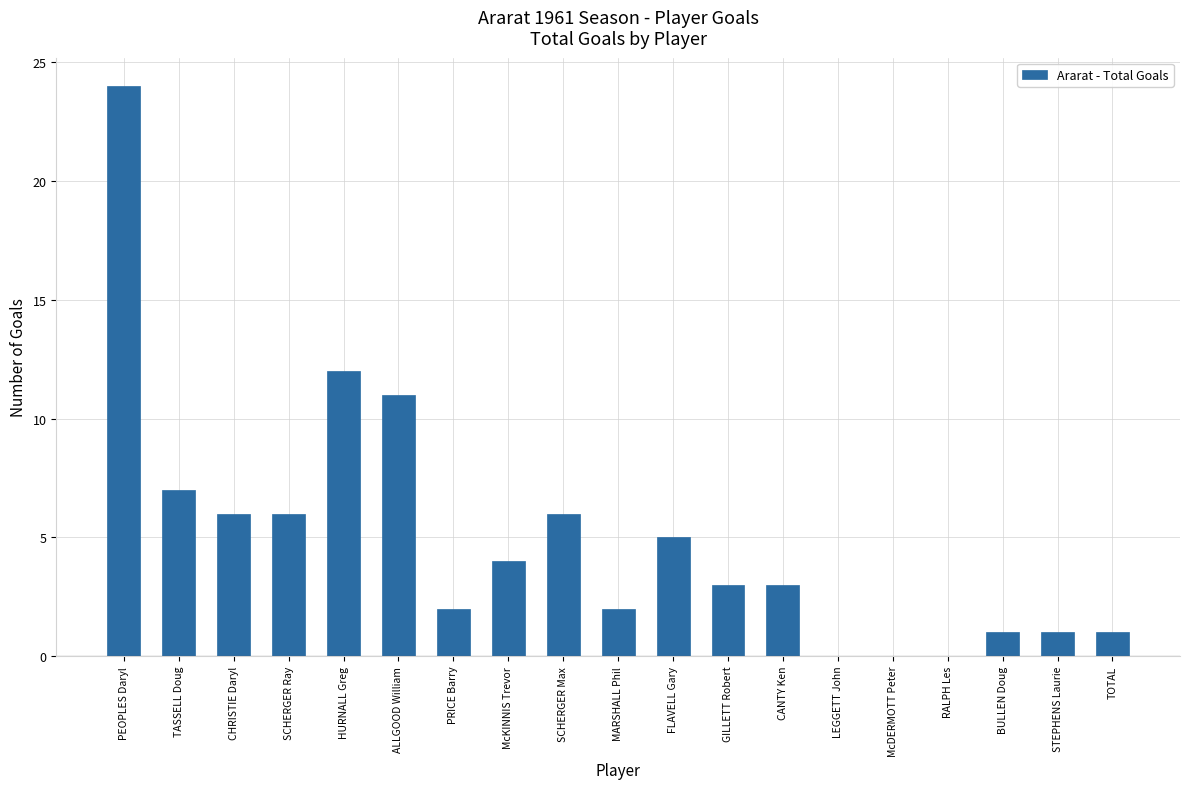

The value at CHRISTIE Daryl is 6. True or false?

True